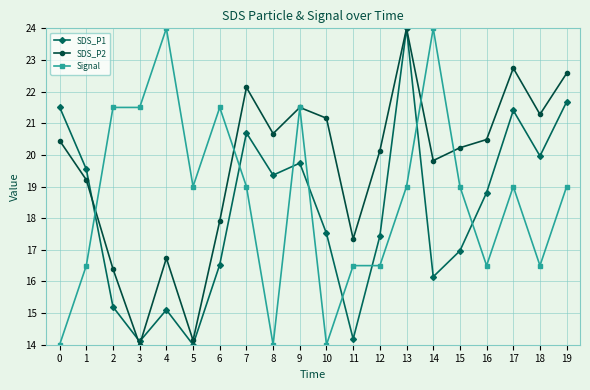

Reading left to right, what are all the values shown in this chart?

SDS_P1: 21.5	19.5	15.2	14.1	15.1	14.0	16.5	20.7	19.4	19.7	17.5	14.2	17.4	24.0	16.1	17.0	18.8	21.4	20.0	21.7
SDS_P2: 20.5	19.2	16.4	14.0	16.7	14.1	17.9	22.1	20.7	21.5	21.2	17.3	20.1	24.0	19.8	20.2	20.5	22.7	21.3	22.6
Signal: 14.0	16.5	21.5	21.5	24.0	19.0	21.5	19.0	14.0	21.5	14.0	16.5	16.5	19.0	24.0	19.0	16.5	19.0	16.5	19.0